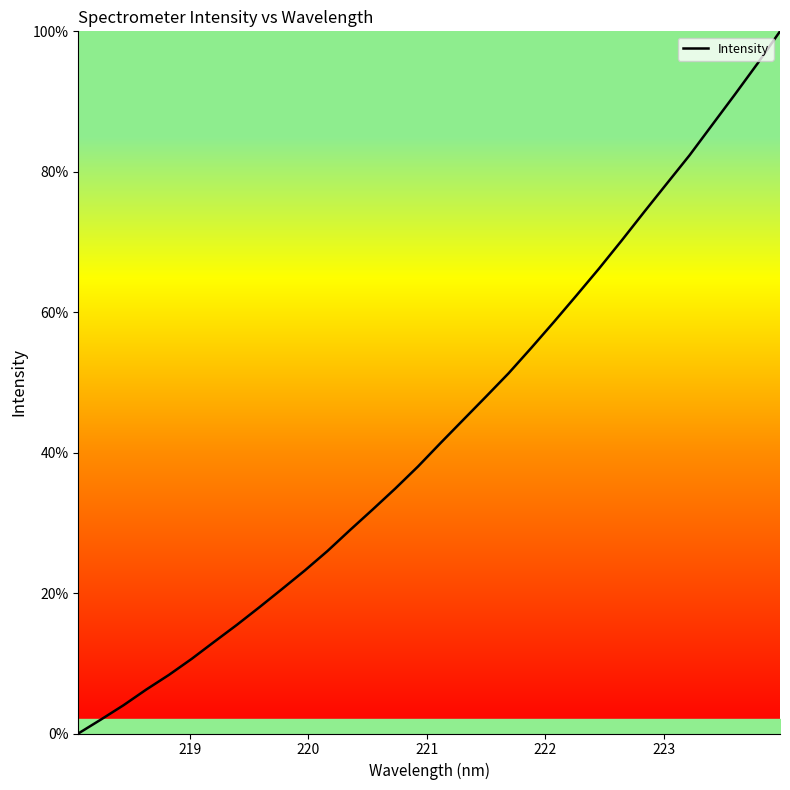

What is the maximum value shown in the chart?

100.0